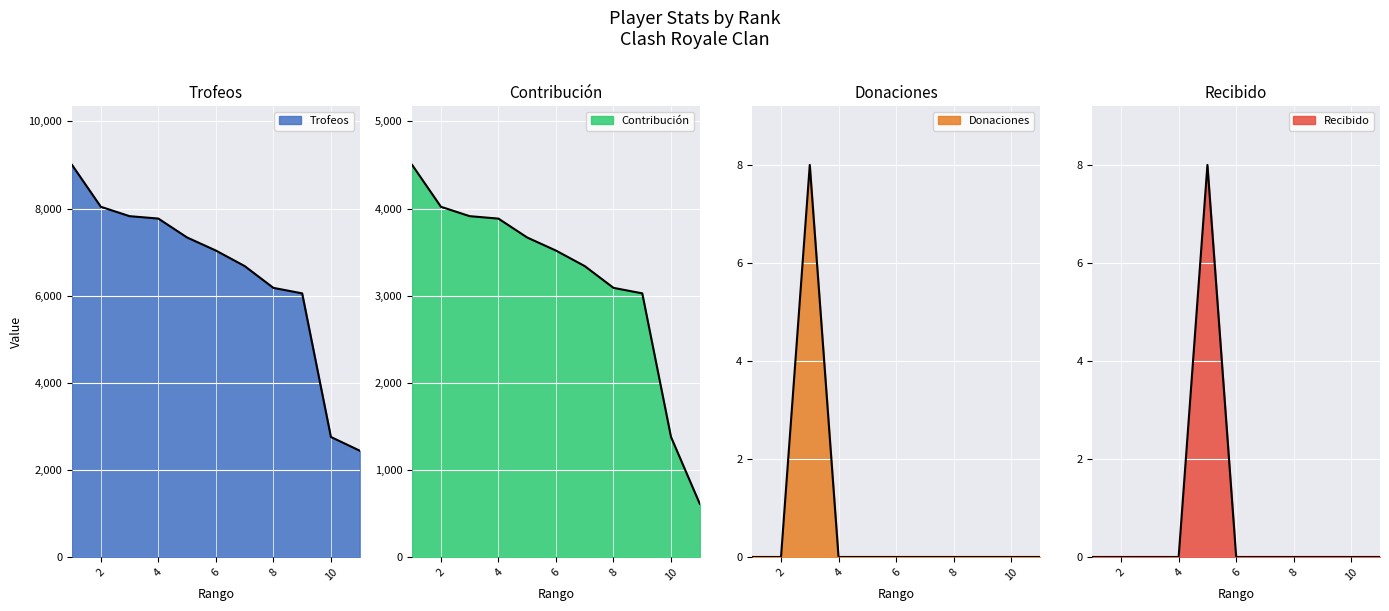

True or false: Trofeos and Donaciones cross at least once.

False